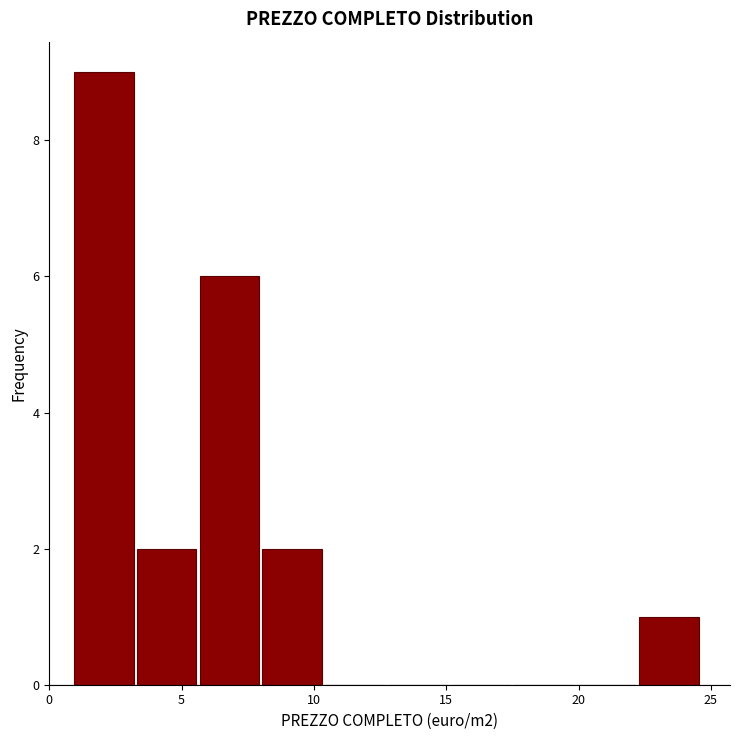

Reading left to right, transcribe this chart: for each bar, give the range it covers on the x-axis and its height. Neither the bar edges nor the heights are printed on the chart, so give them approximately, as read against the axes.

1.0 to 3.0: 9
3.0 to 5.5: 2
5.5 to 8.0: 6
8.0 to 10.5: 2
10.5 to 12.5: 0
12.5 to 15.0: 0
15.0 to 17.5: 0
17.5 to 20.0: 0
20.0 to 22.0: 0
22.0 to 24.5: 1